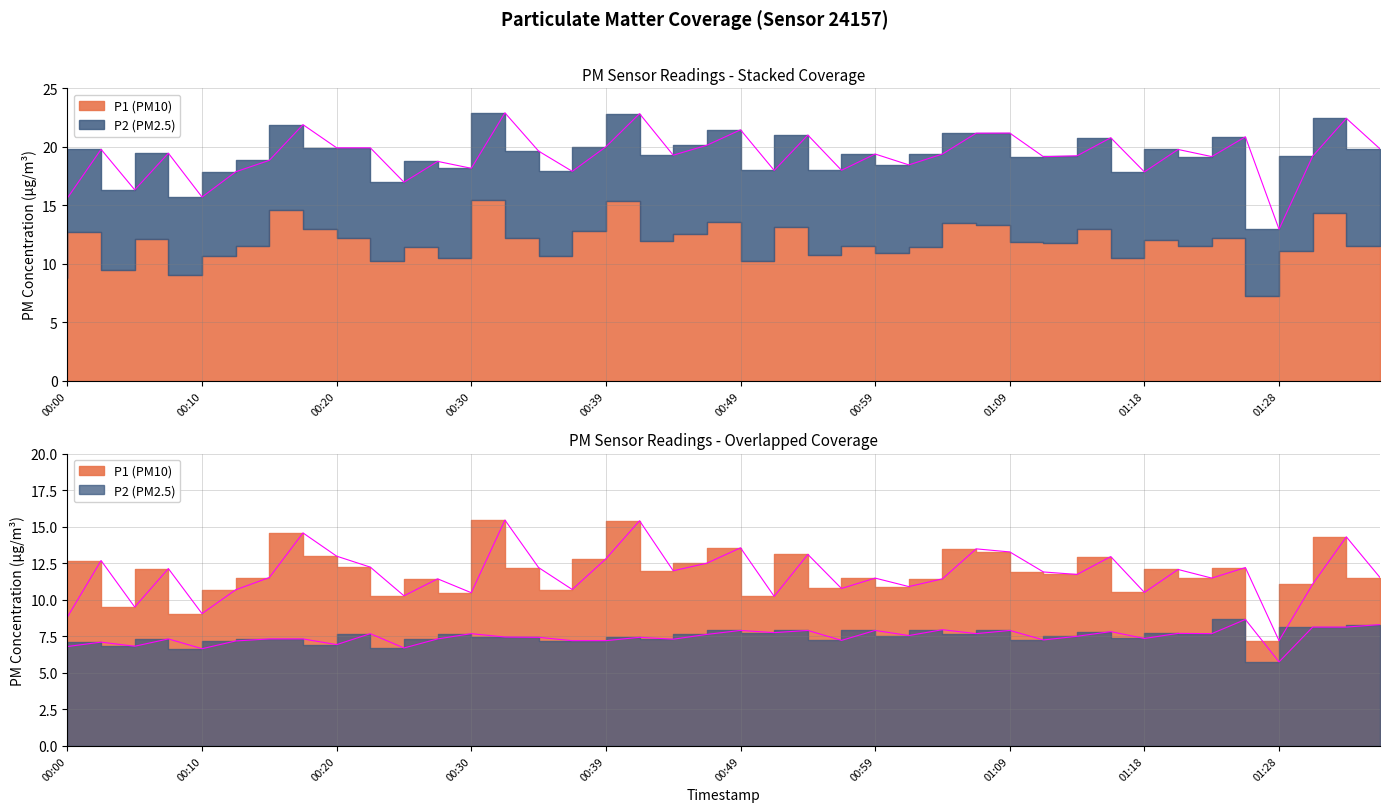

In P1, how many points are lower than both neighbors (excluding endpoints)?

13